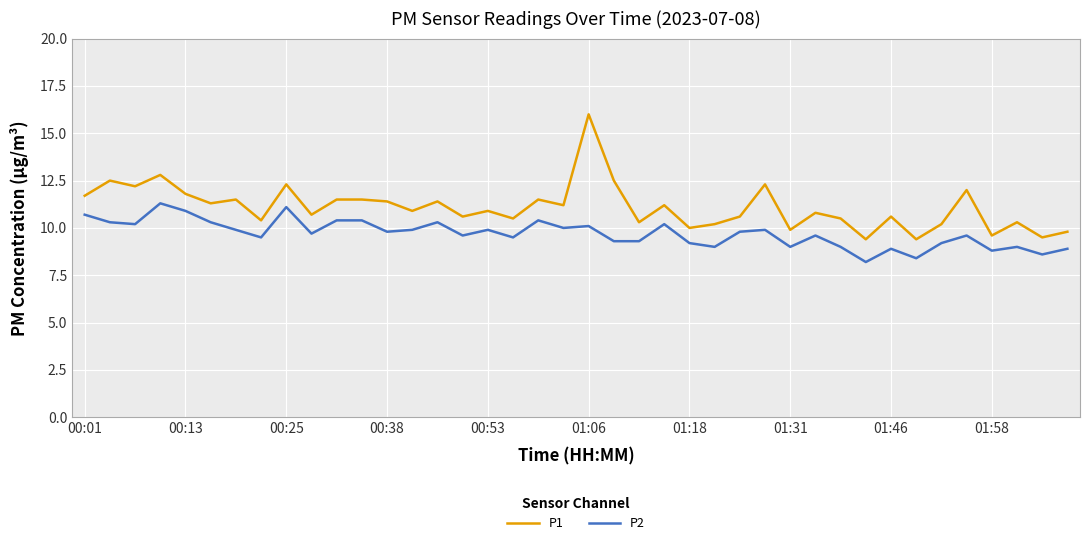

True or false: P1 and P2 cross at least once.

False